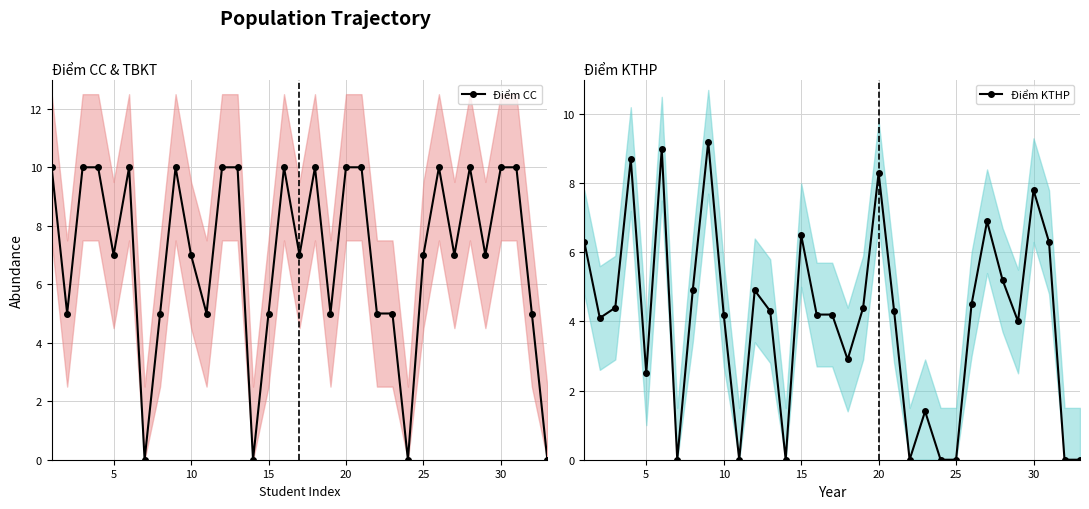

True or false: Điểm CC has more than 1 interior local peaks.

True